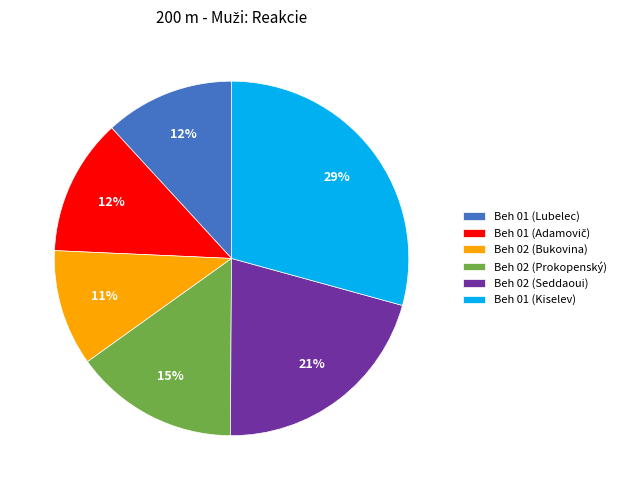

To the nearest percent, what is the average slice percentage?

17%